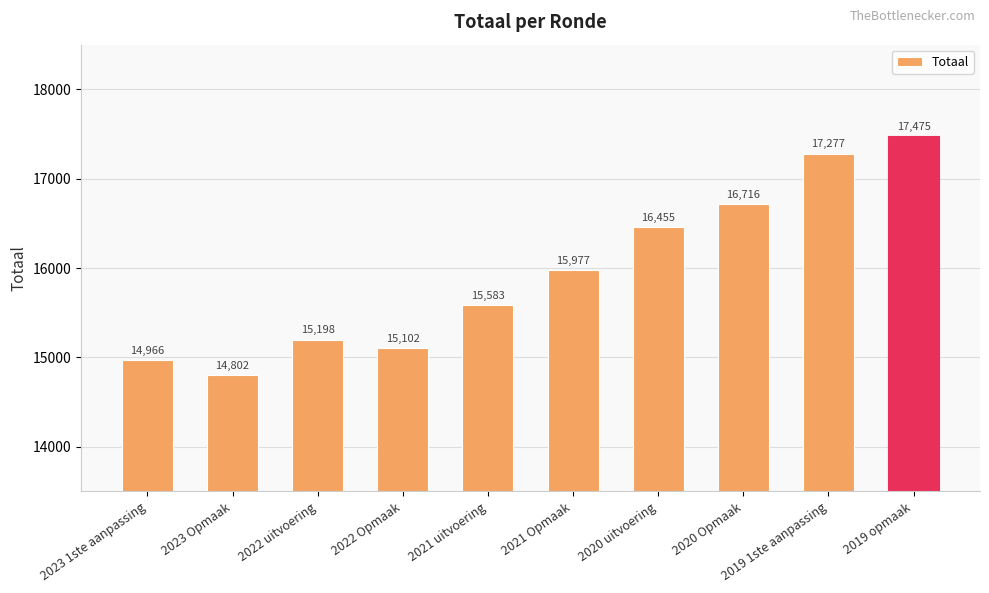

True or false: the data shows 16716 at 2020 Opmaak.

True